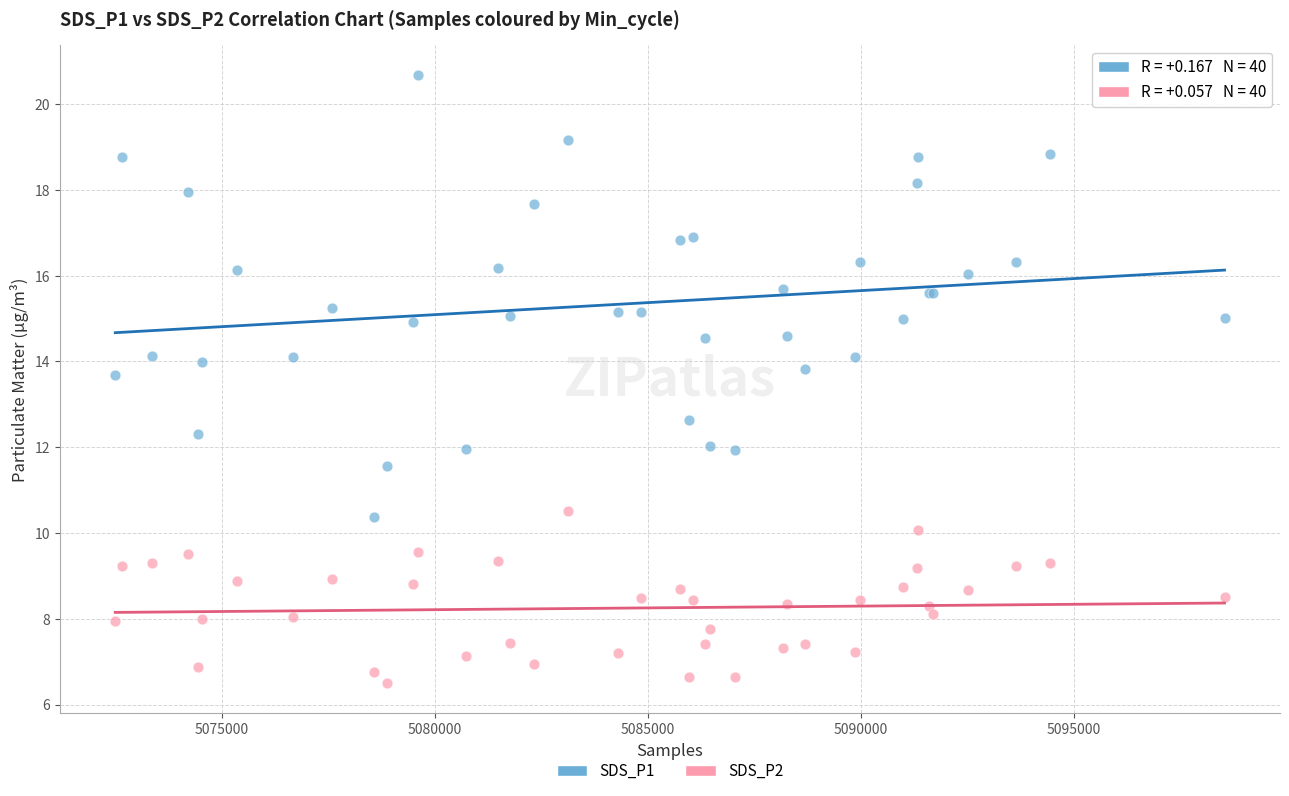

What are all the series names shown in the legend?

SDS_P1, SDS_P2